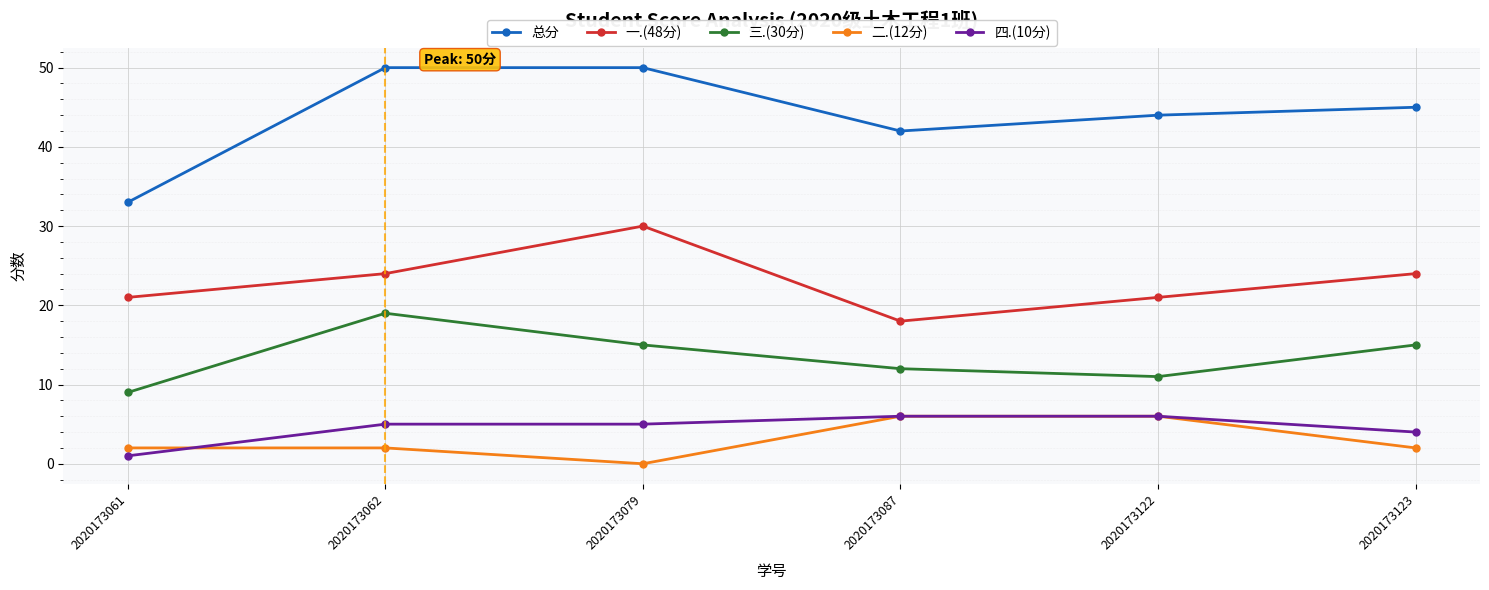

Is the value of 一.(48分) at 2020173087 greater than the value of 总分 at 2020173062?

No